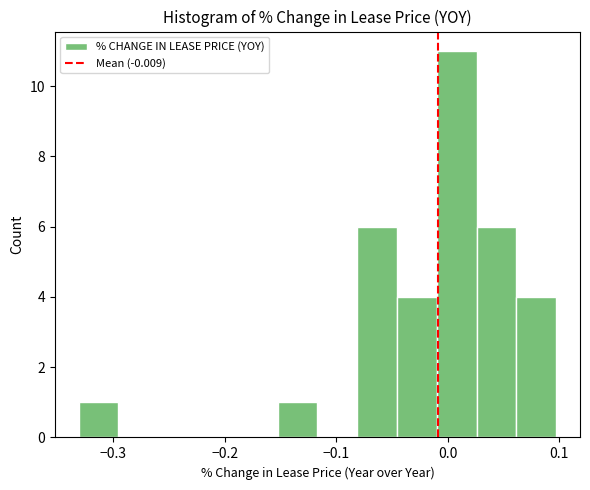

Around what value on the x-axis is the tallest bar? Give the approximate position of its centre, as read against the axis.

0.01